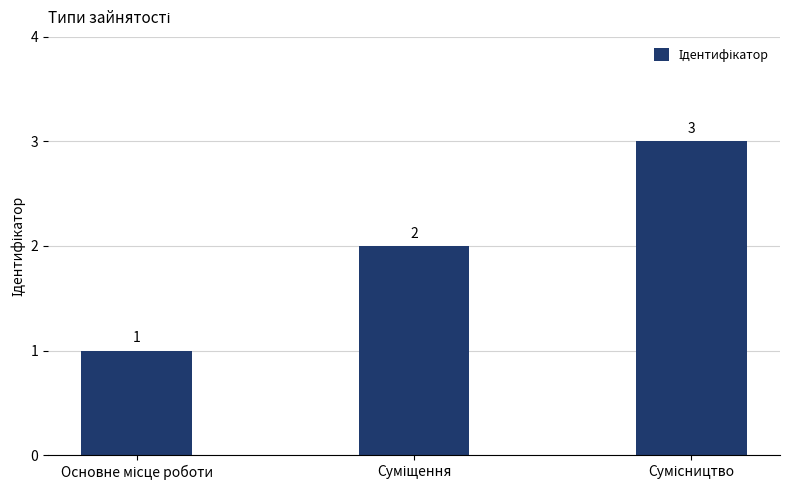

What is the greatest value displayed?

3